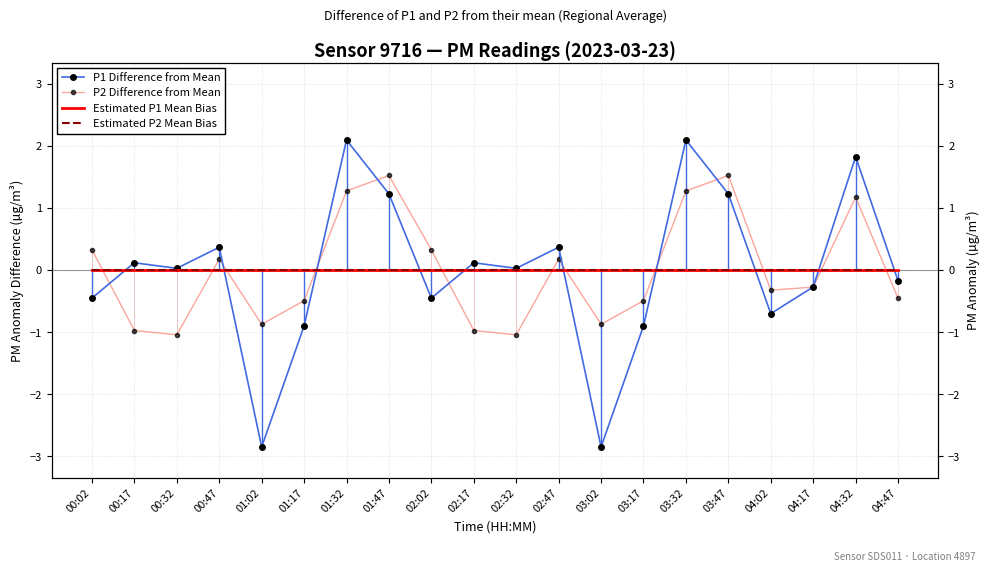

At which label is P1 Difference from Mean closest to 0?

00:32